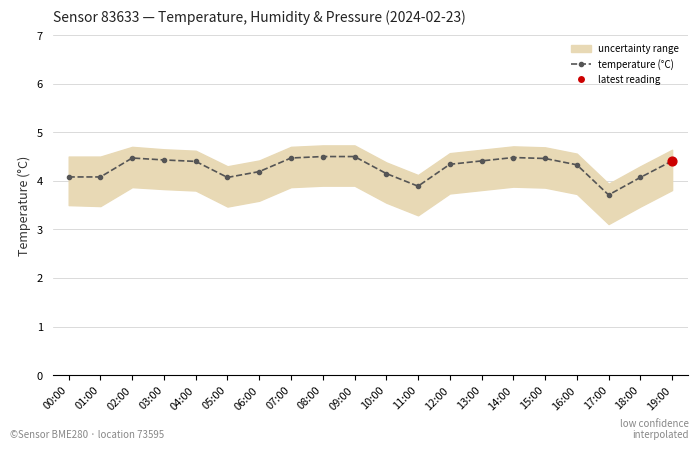

Between 18:00 and 13:00, which is larger?

13:00